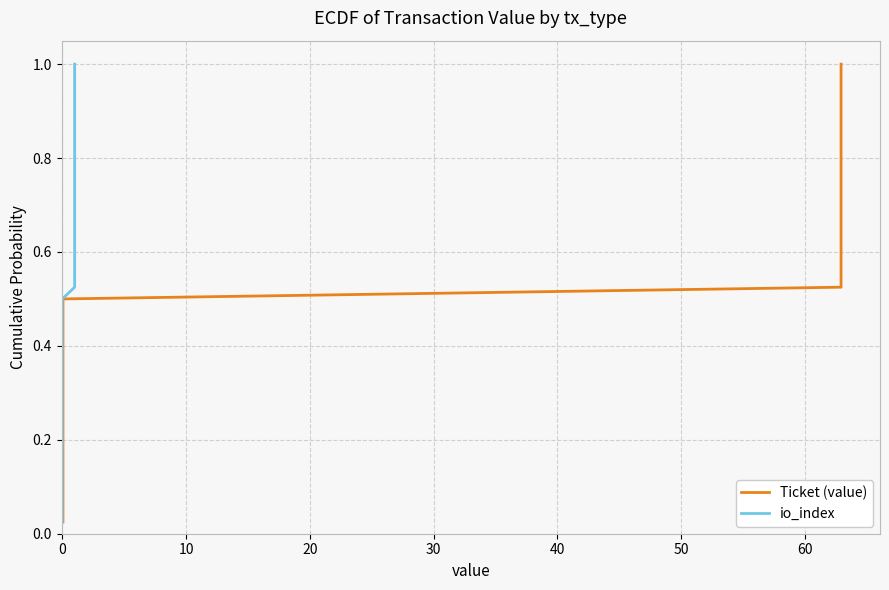

List the series in order of their peak value, lowest first.

Ticket (value), io_index